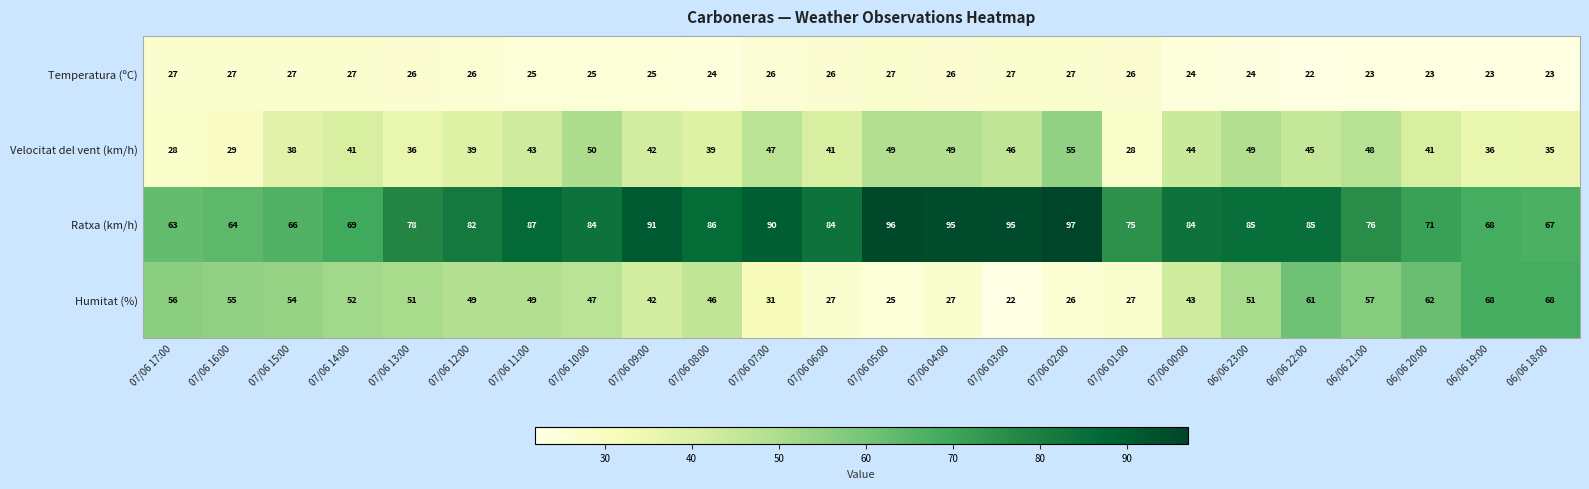

List the series in order of their peak value, highest first.

Ratxa (km/h), Humitat (%), Velocitat del vent (km/h), Temperatura (ºC)